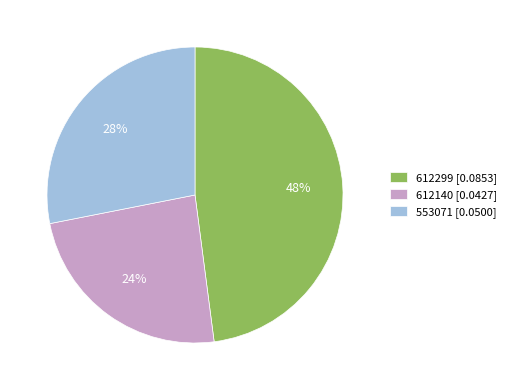

Which slice is the largest?

612299